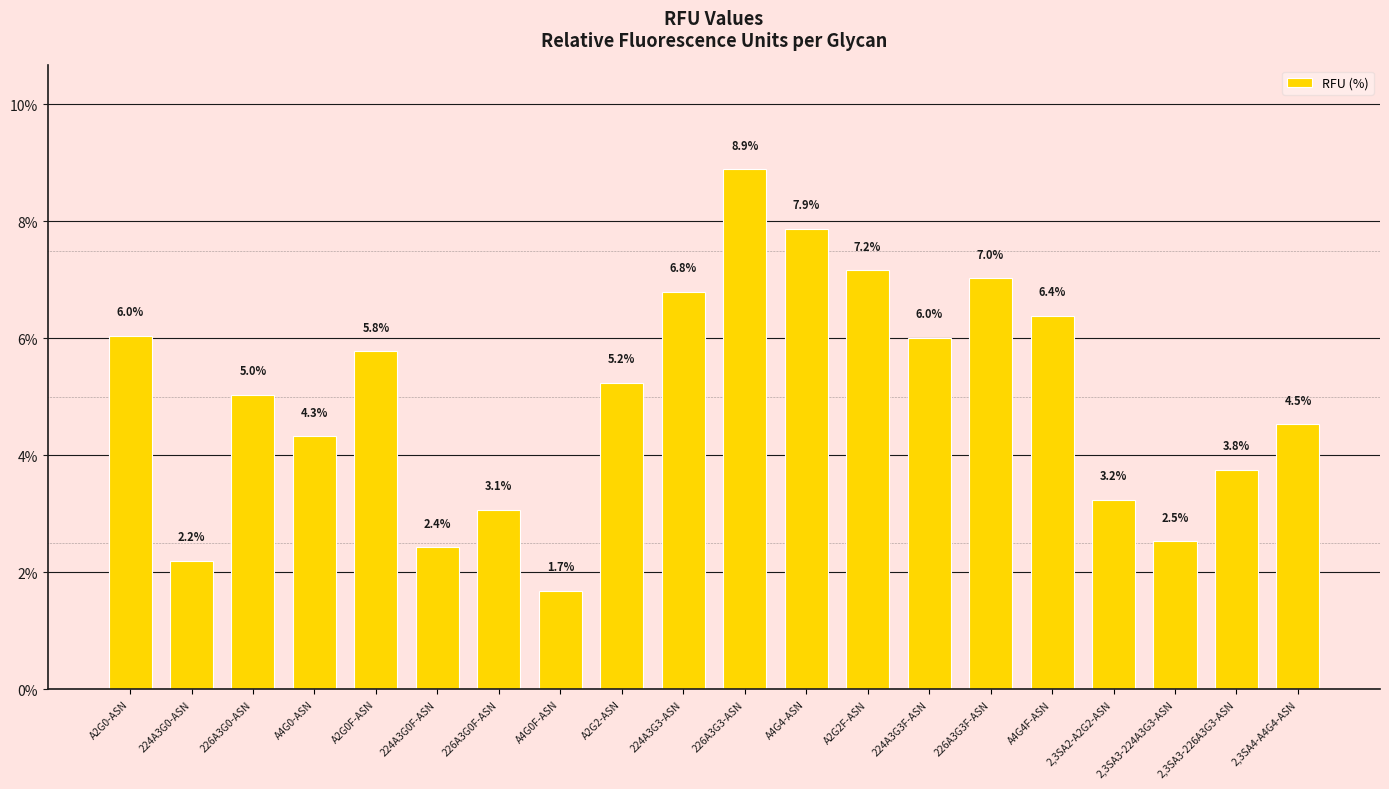

How many distinct data groups are displayed?

1